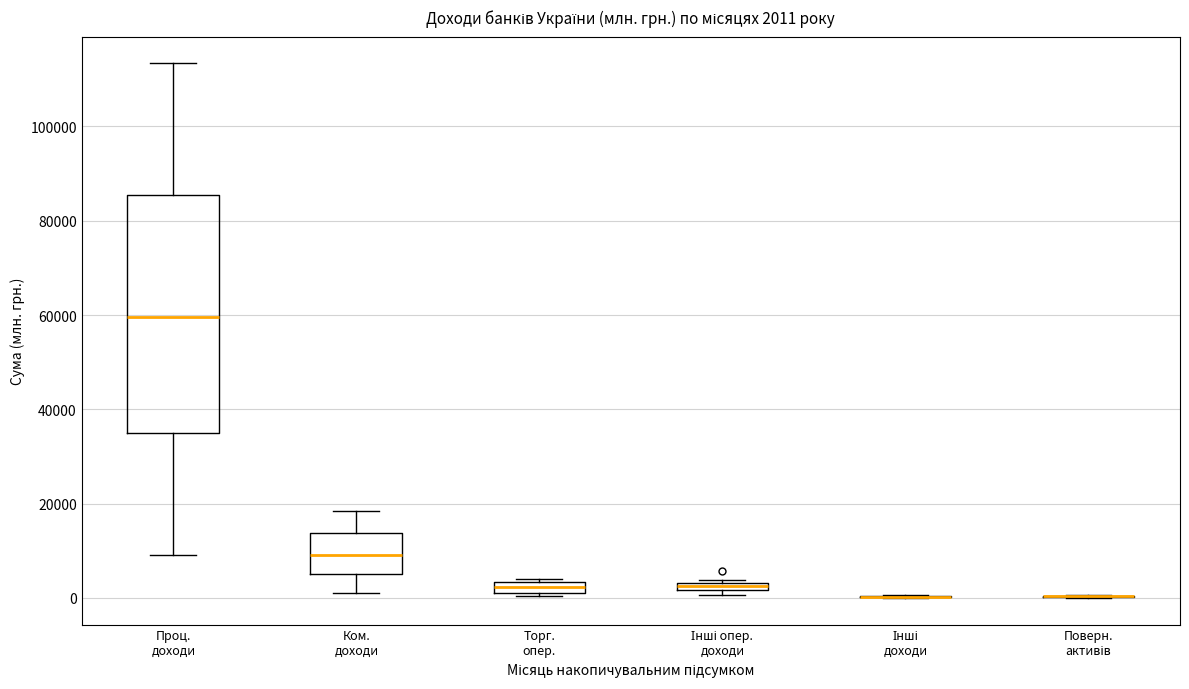

Comparing the boxes themselves (not the whiskers), which one is the tallest?

Проц. доходи